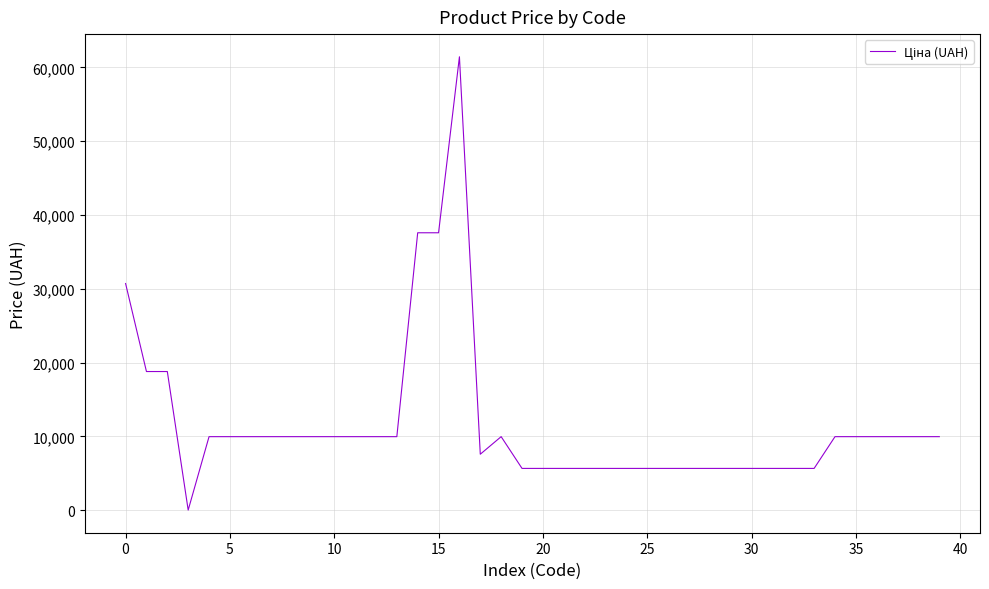

What is the greatest value displayed?

61434.3